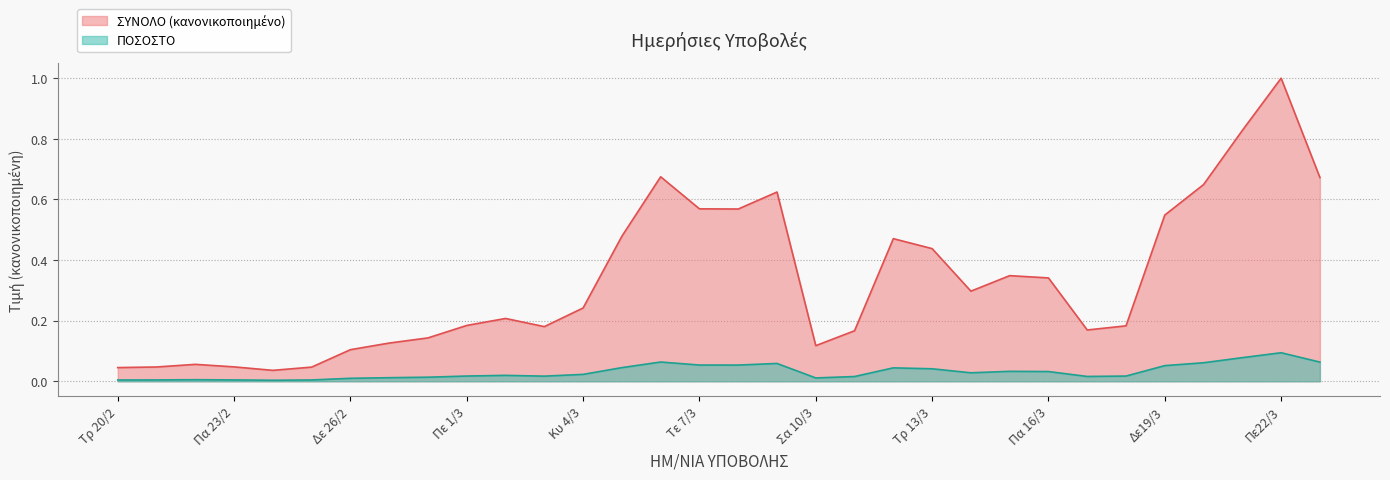

Rank the categories by ΣΥΝΟΛΟ value from lowest to highest.

Σα 24/2, Τρ 20/2, Κυ 25/2, Τε 21/2, Πα 23/2, Πε 22/2, Δε 26/2, Σα 10/3, Τρ 27/2, Τε 28/2, Κυ 11/3, Σα 17/3, Σα 3/3, Κυ 18/3, Πε 1/3, Πα 2/3, Κυ 4/3, Τε 14/3, Πα 16/3, Πε 15/3, Τρ 13/3, Δε 12/3, Δε 5/3, Δε19/3, Πε 8/3, Τε 7/3, Πα 9/3, Τρ20/3, Πα23/3, Τρ 6/3, Τε21/3, Πε22/3